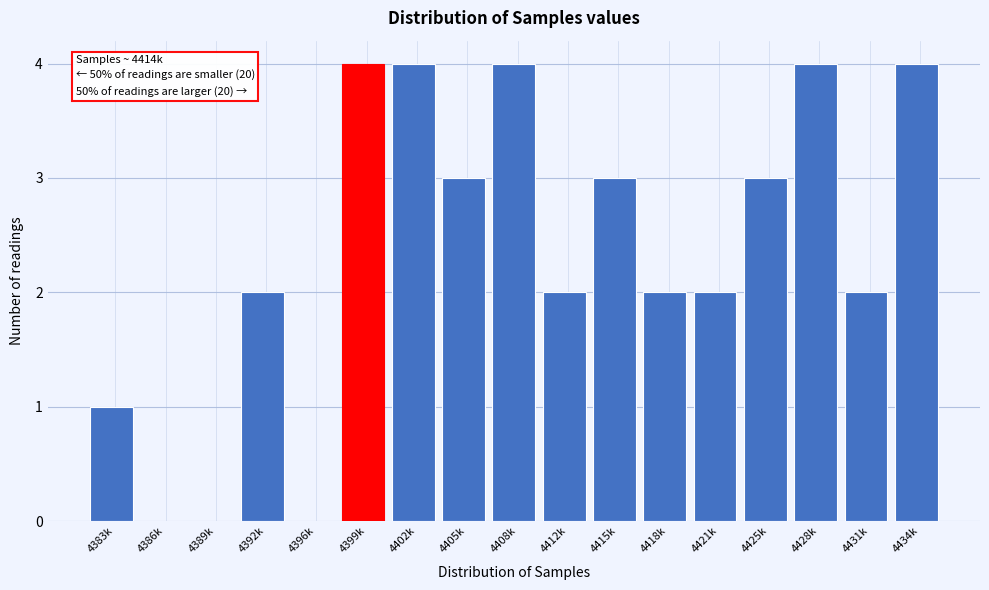

Reading right to left, what are all the values shown in this chart?

4434k=4	4431k=2	4428k=4	4425k=3	4421k=2	4418k=2	4415k=3	4412k=2	4408k=4	4405k=3	4402k=4	4399k=4	4396k=0	4392k=2	4389k=0	4386k=0	4383k=1